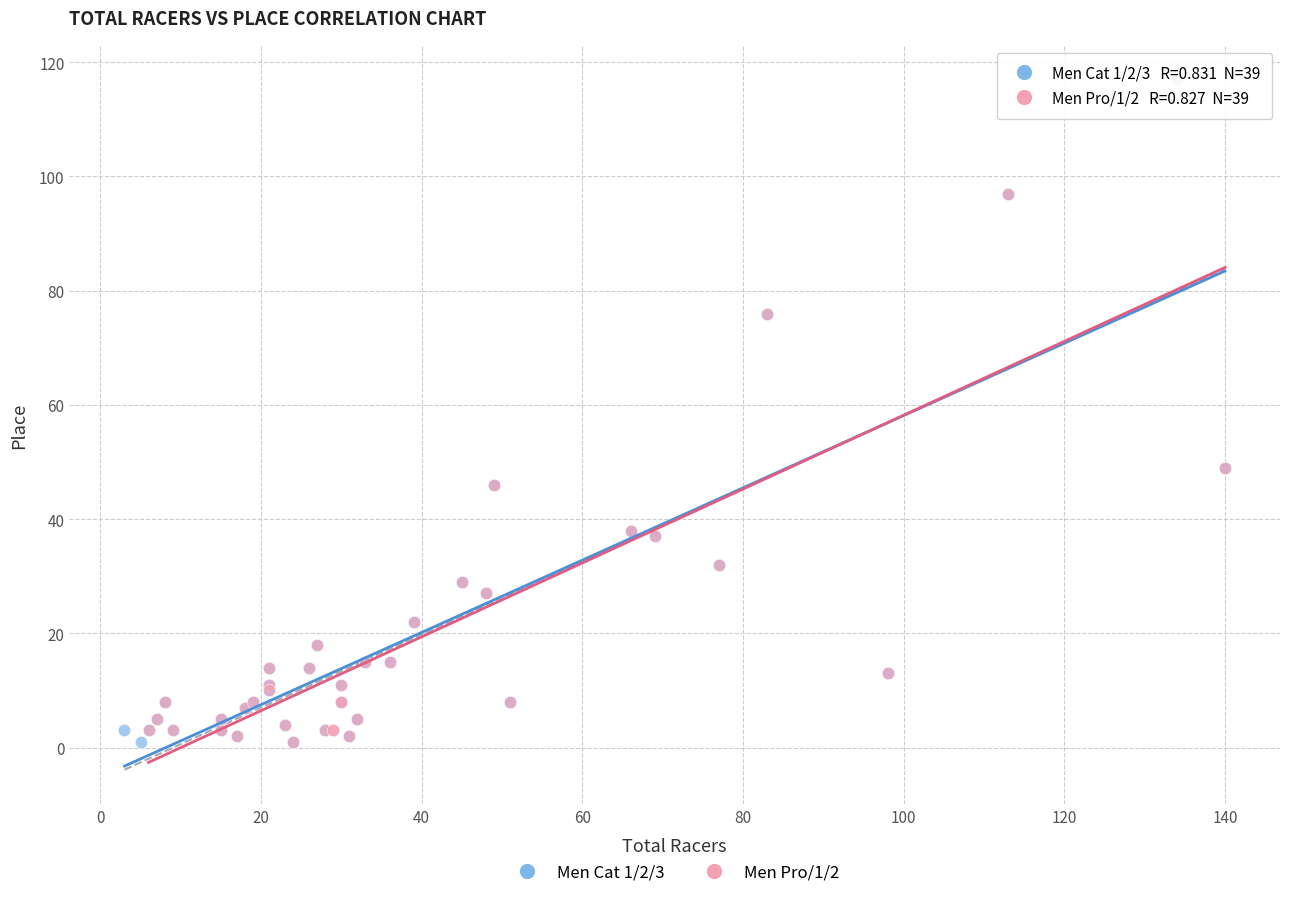

What are all the series names shown in the legend?

Men Cat 1/2/3, Men Pro/1/2